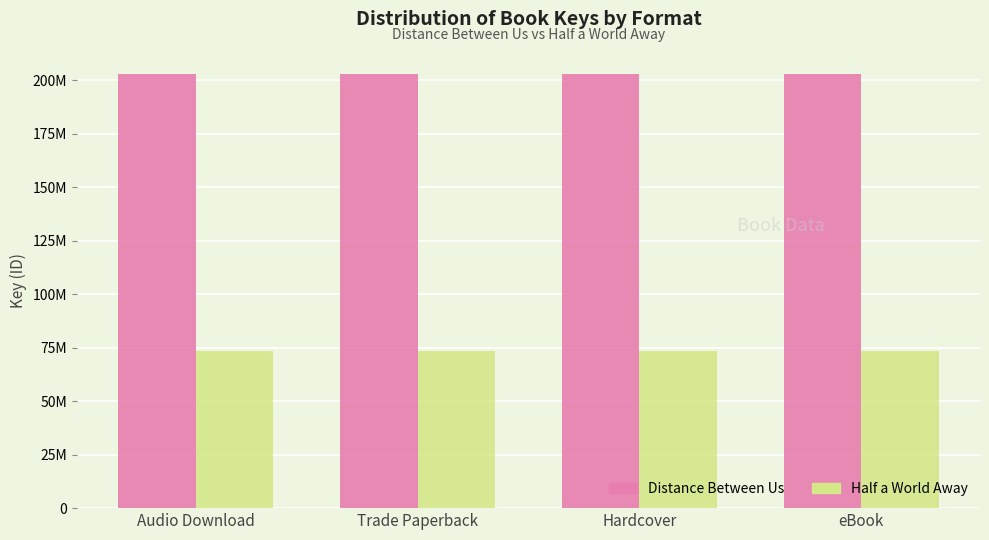

The Half a World Away series shows 34777628 at Hardcover. True or false?

False